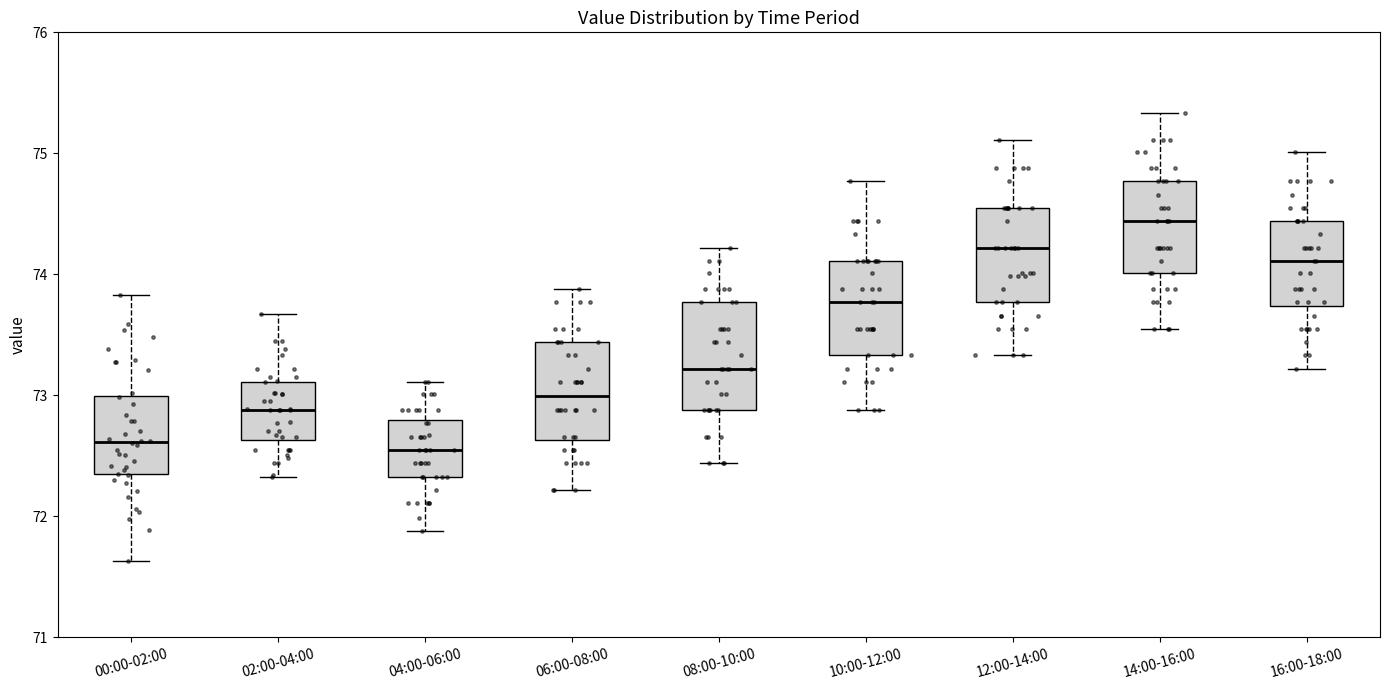

Where does the median line of the box for 00:00-02:00 sit on the y-axis? The values are not printed on the chart, so give them approximately, as read against the axis.

72.6